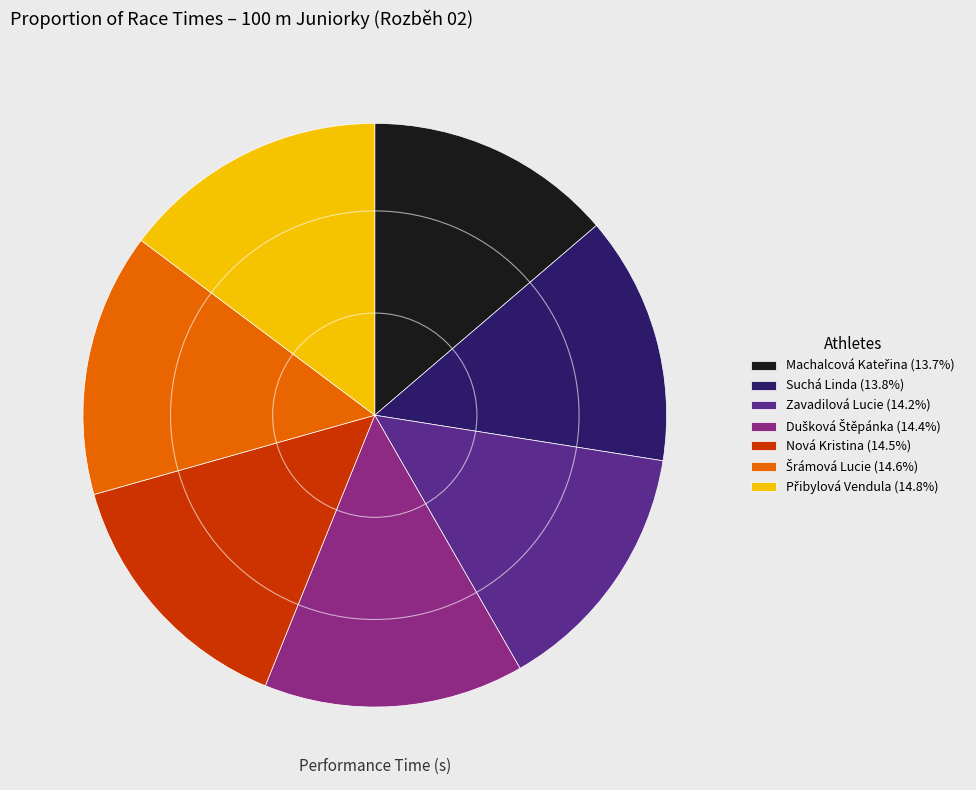

Does any single category account for the majority?

No